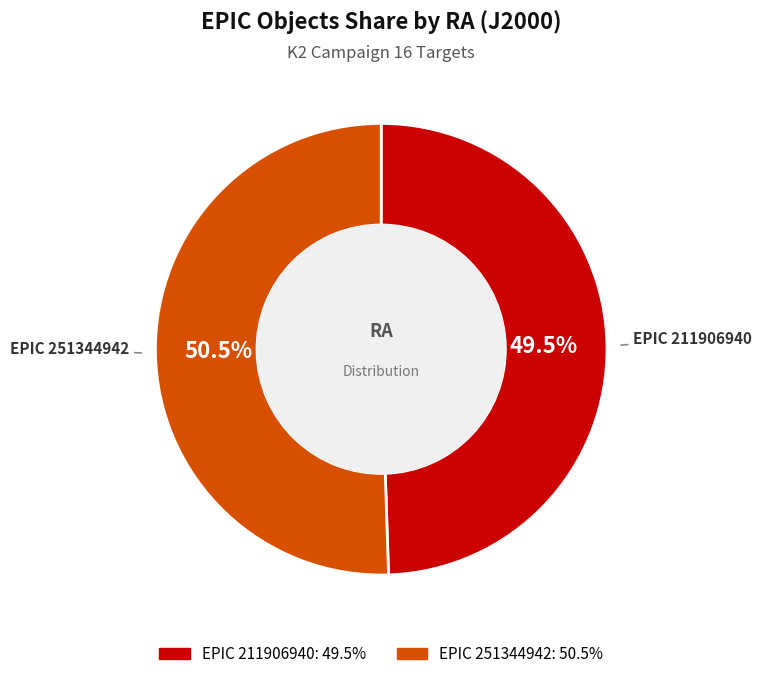

Does any single category account for the majority?

Yes